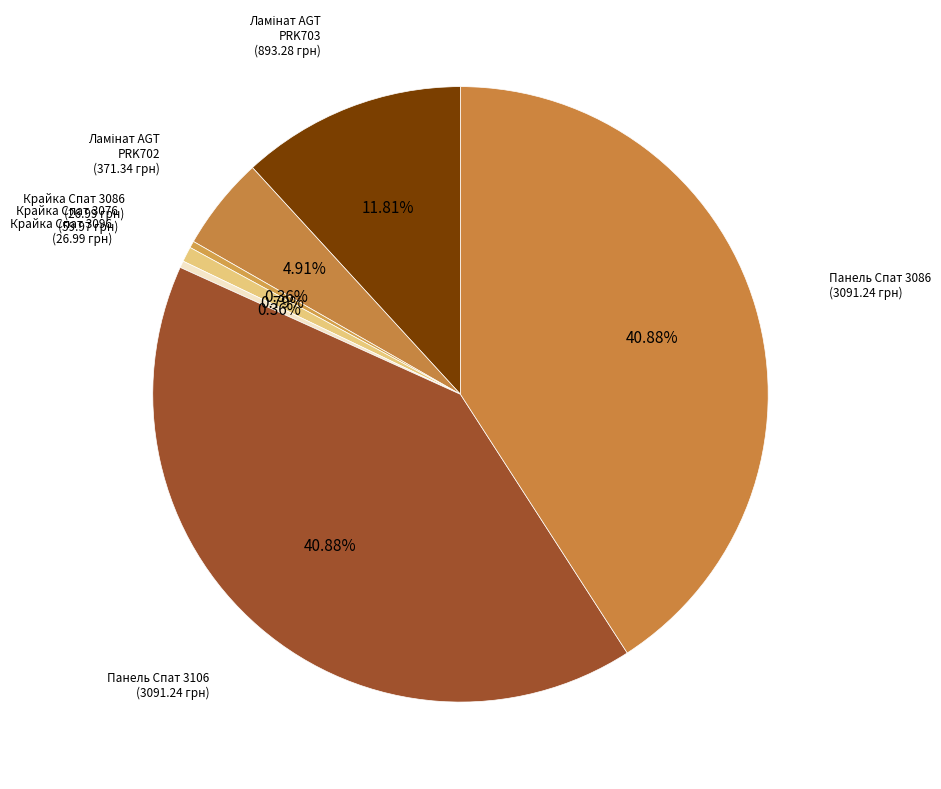

Count the number of slices in the pie.

7